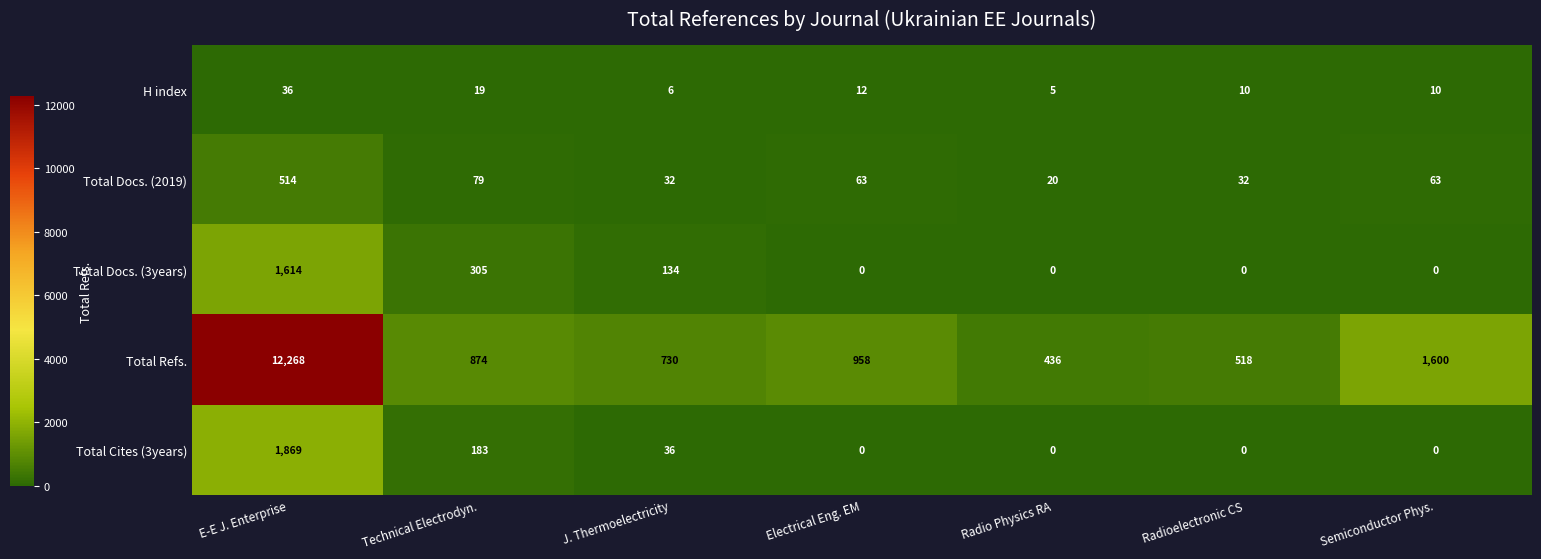

List the series in order of their peak value, lowest first.

H index, Total Docs. (2019), Total Docs. (3years), Total Cites (3years), Total Refs.